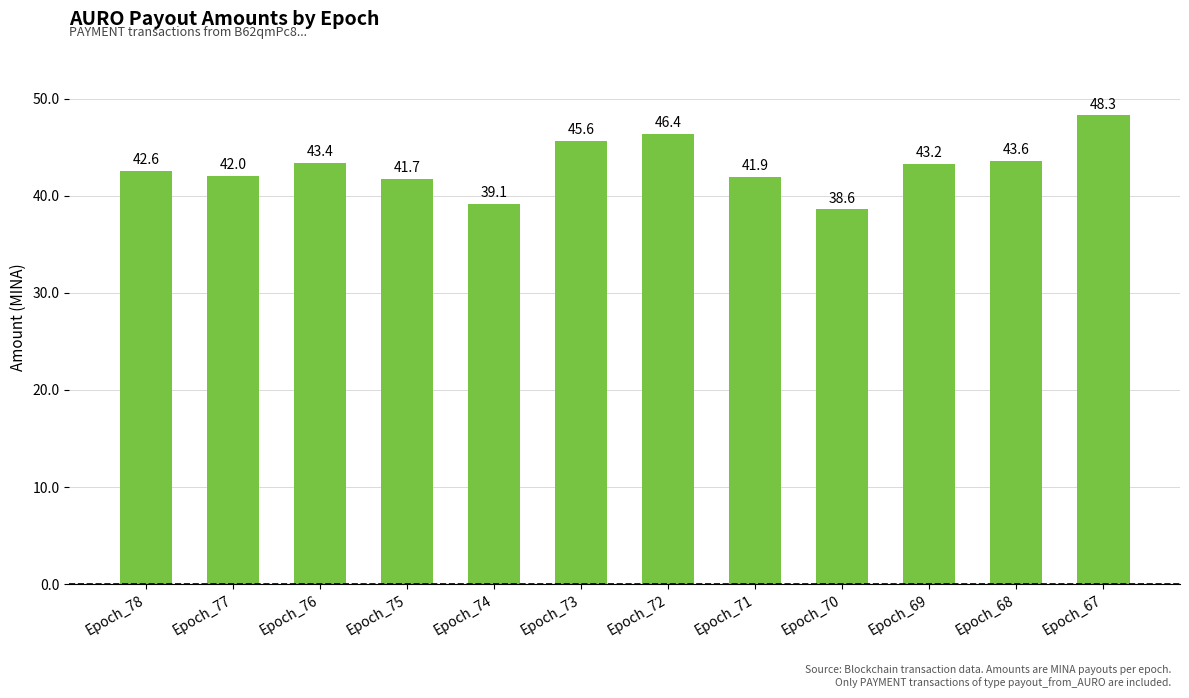

What value does the data have at Epoch_70?

38.6